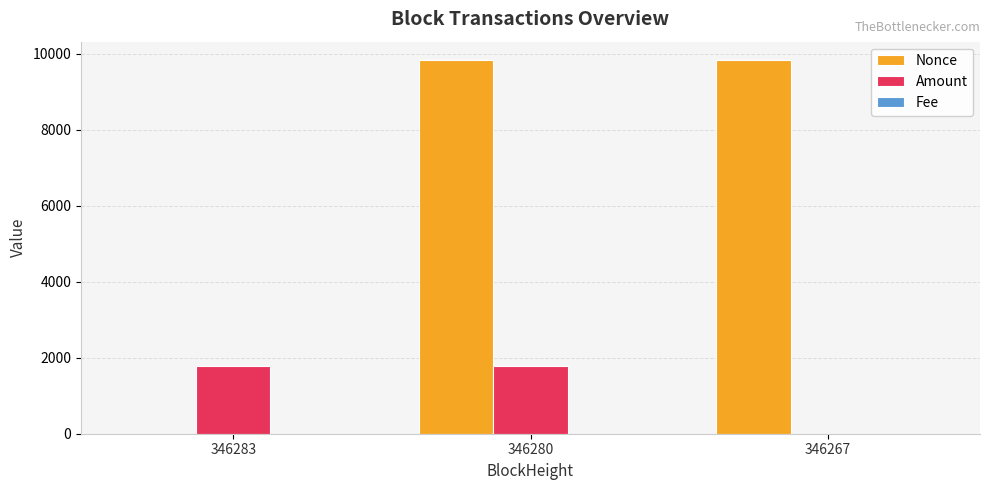

The Amount series shows 1792.8 at 346280. True or false?

True